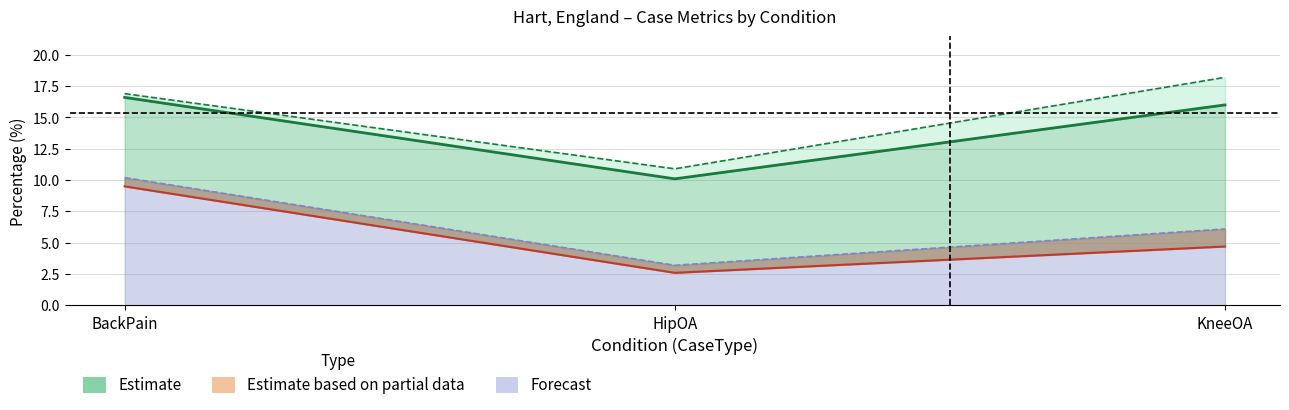

Which category has the lowest value across all series?

HipOA